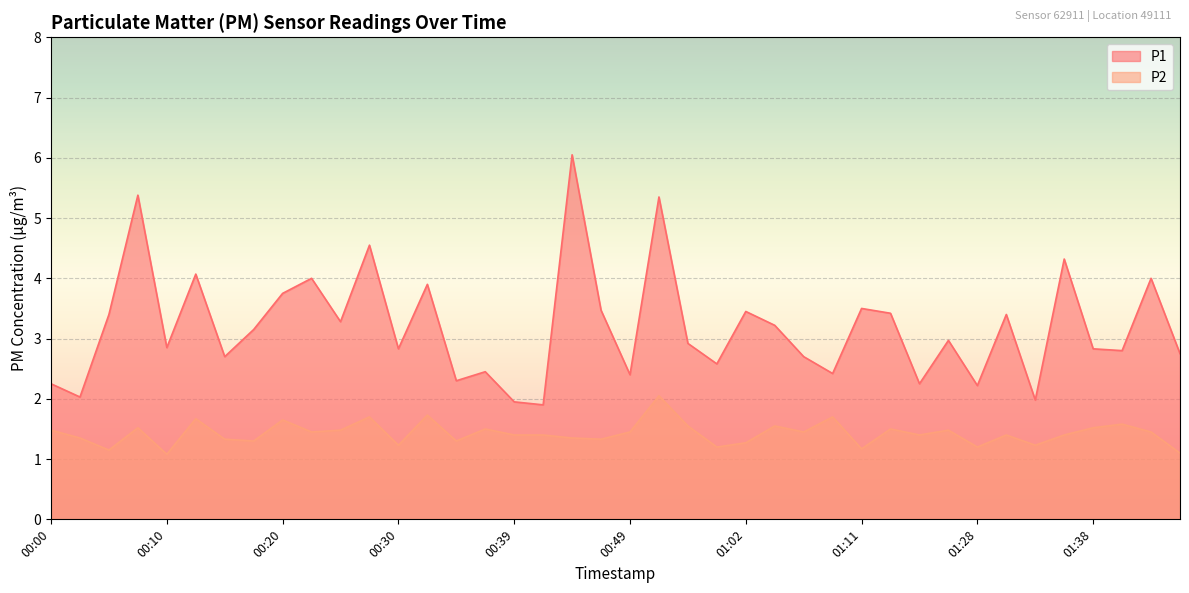

True or false: P2 and P1 intersect in this chart.

False